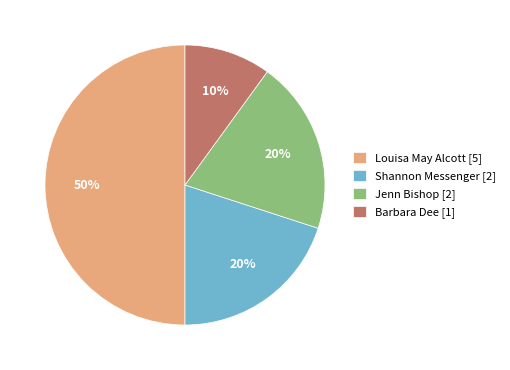

To the nearest percent, what portion does Barbara Dee [1] represent?

10%